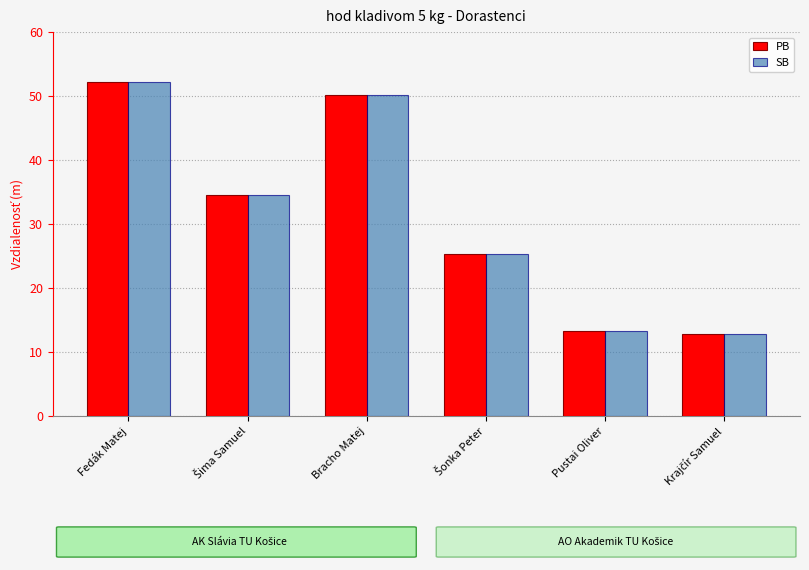

What are all the series names shown in the legend?

PB, SB